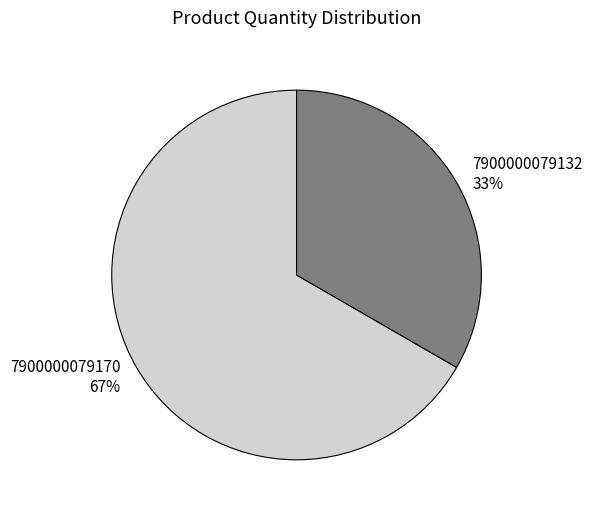

Count the number of slices in the pie.

2